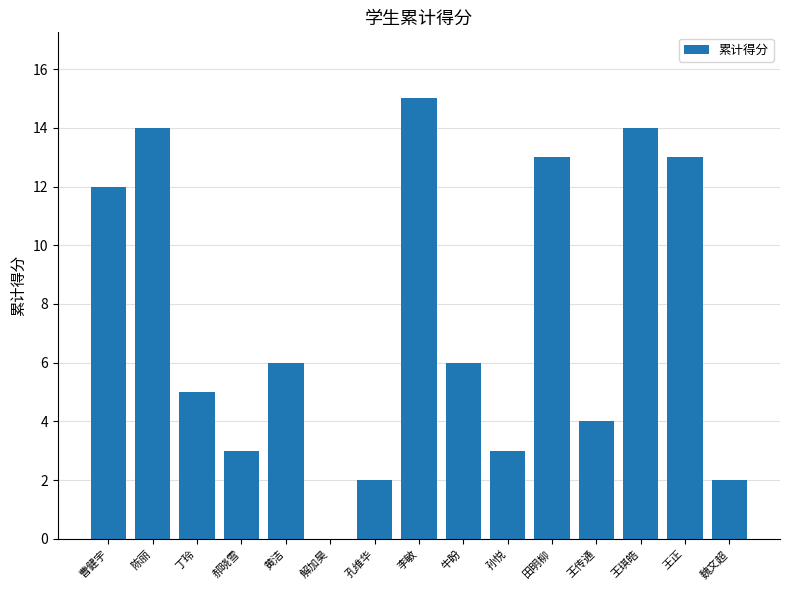

The chart shows a value of 13 at 田明柳. True or false?

True